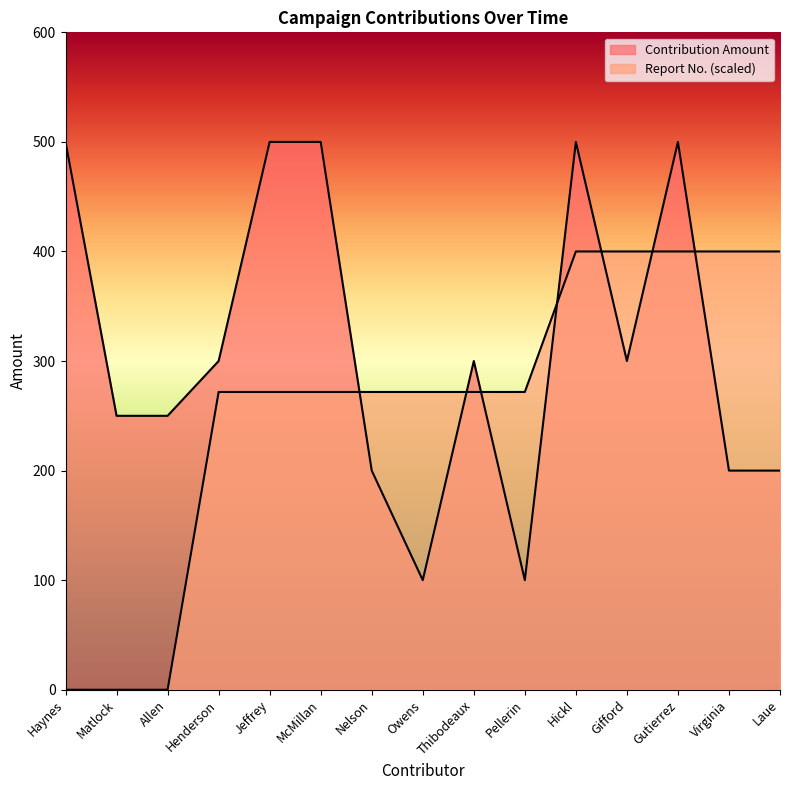

Rank the series by their average value, from lowest to highest.

Report No. (scaled), Contribution Amount